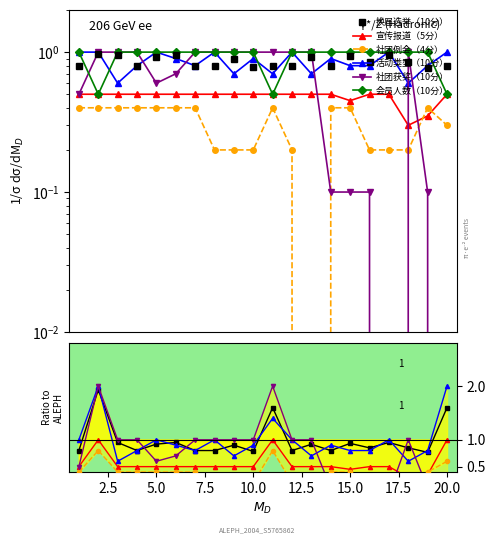

How many distinct data groups are displayed?

6